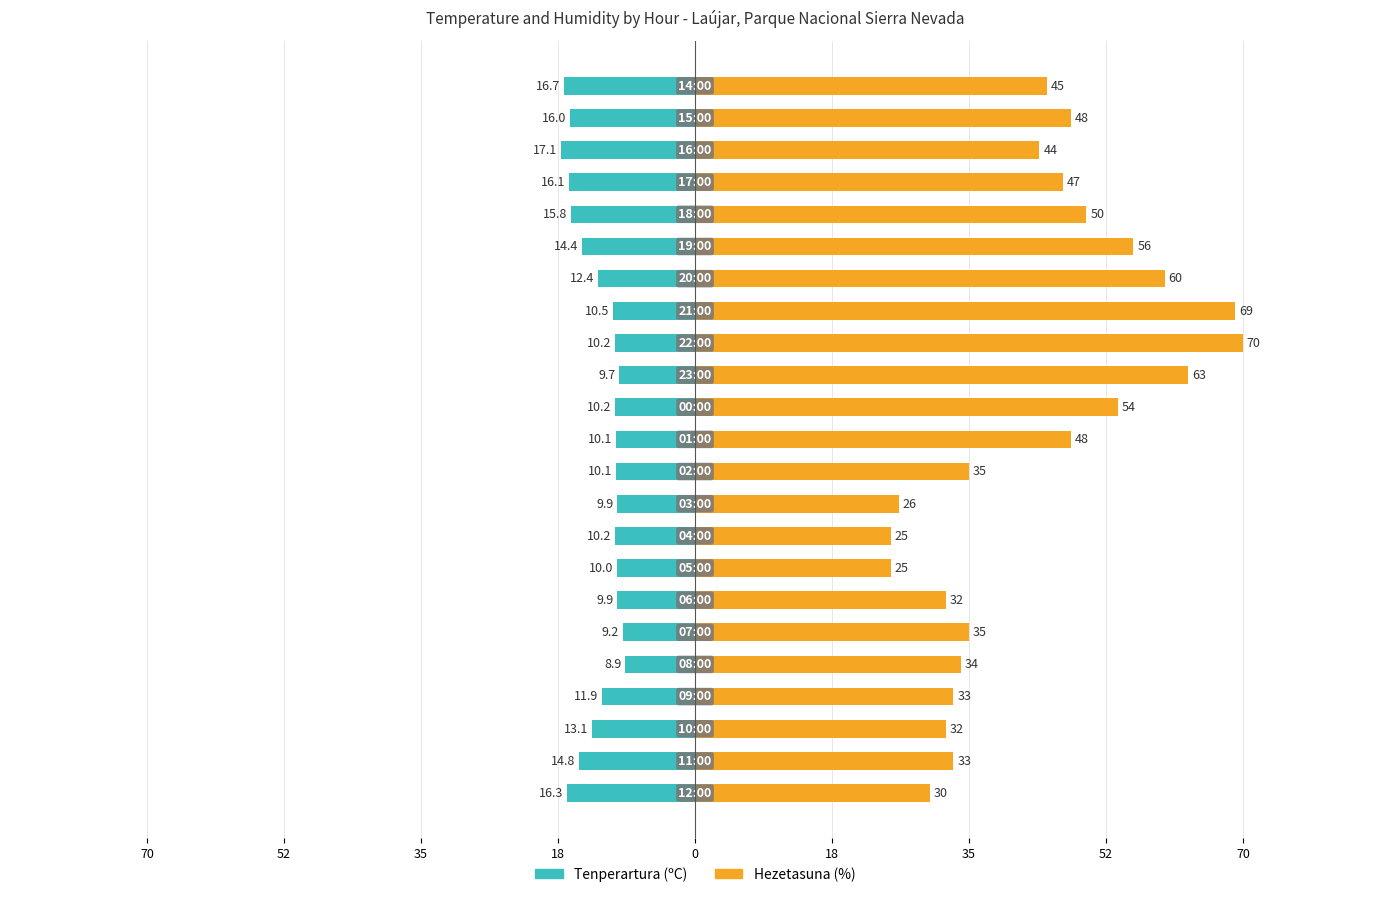

How many data points in Tenperartura (C) are less than -10?

17